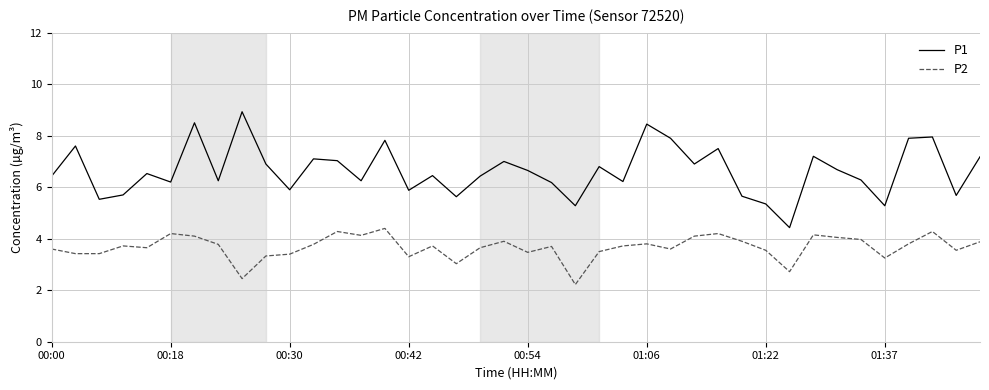

Which series has the largest range (max minus min)?

P1